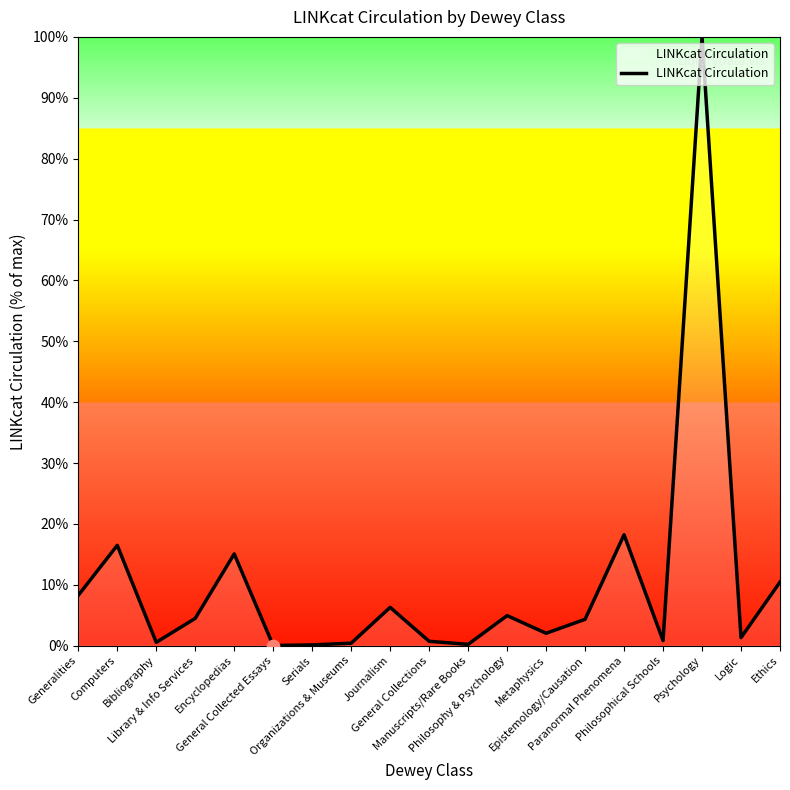

What is the change in value from Psychology to Ethics?

-89.5